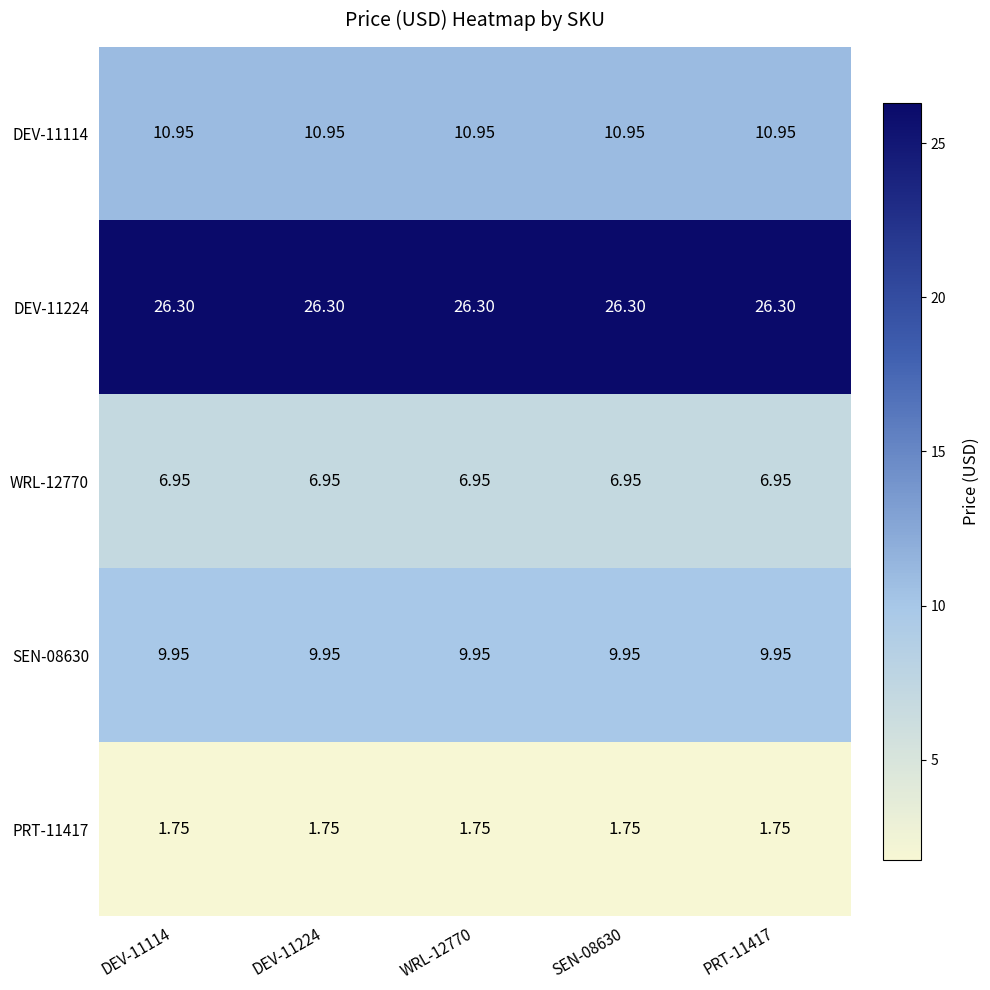

What is the maximum value shown in the chart?

26.3